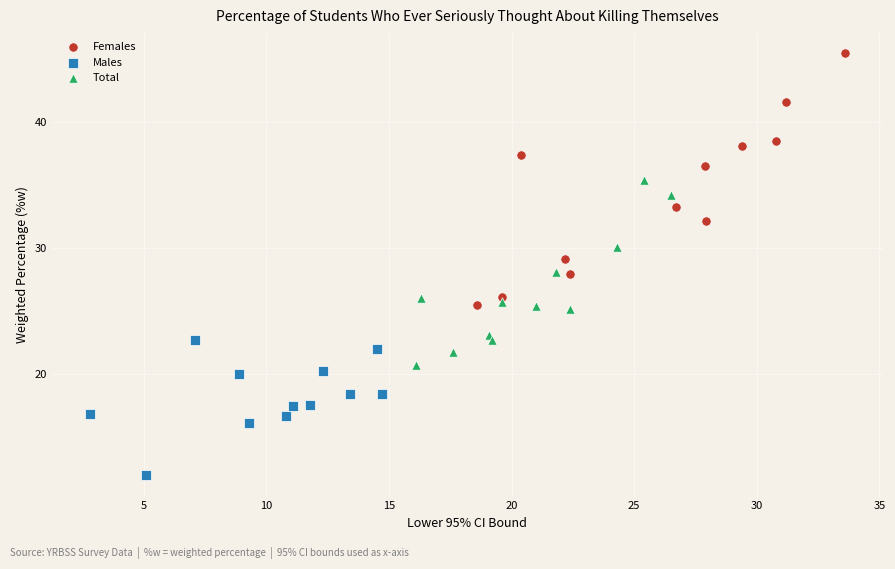

Which series has the widest spread of Y values?

Females